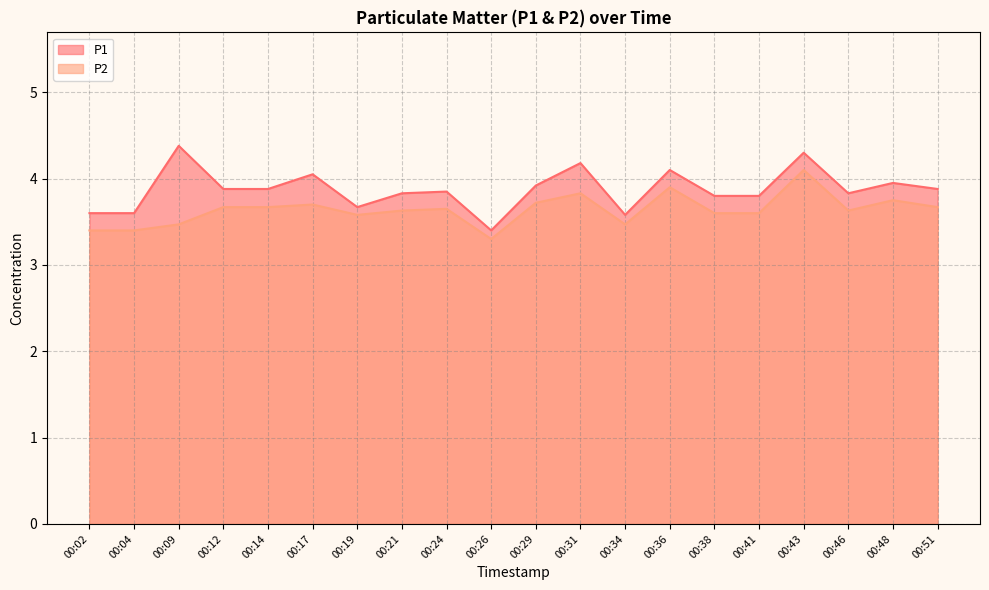

True or false: P1 and P2 cross at least once.

False